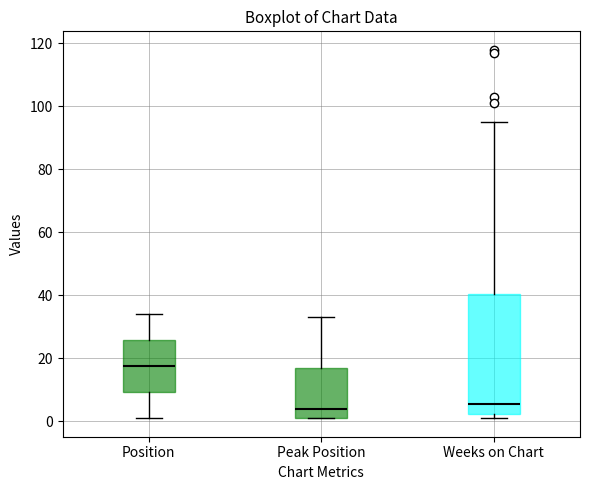

Reading left to right, transcribe this box plot: for each box, give where its median line is, the range the box spans, and where its two whiskers end, as read against the y-axis. The values are not printed on the chart, so give them approximately, as read against the axis.

Position: median 18, box 10 to 26, whiskers 2 to 34
Peak Position: median 4, box 2 to 18, whiskers 2 to 34
Weeks on Chart: median 6, box 2 to 40, whiskers 2 (just below the box's lower edge) to 96